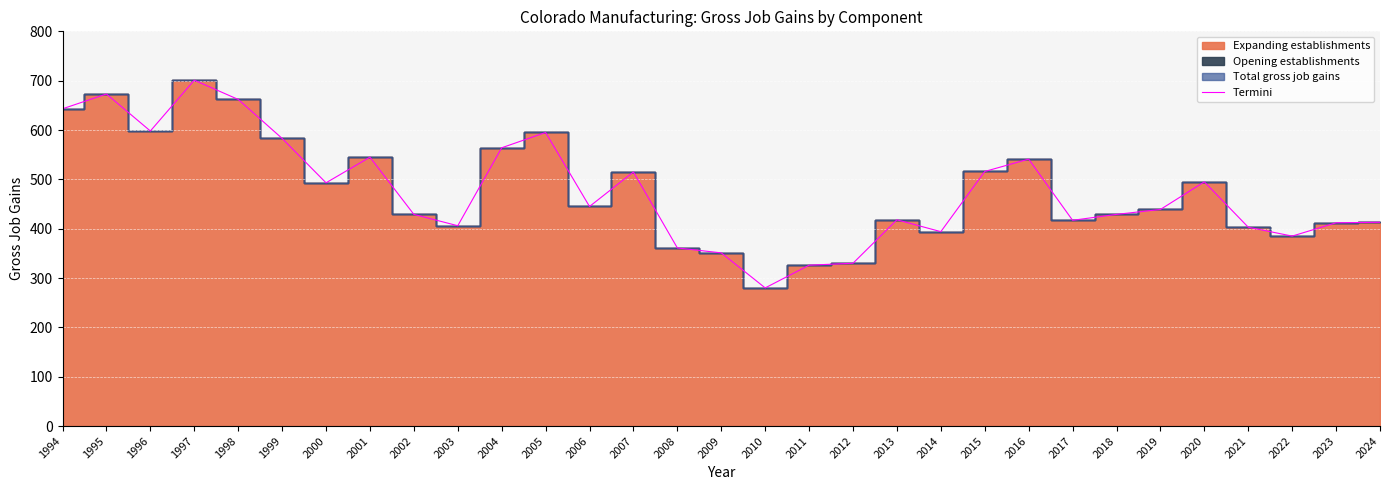

List the labels in order of value, largest first.

1997, 1995, 1998, 1994, 1996, 2005, 1999, 2004, 2001, 2016, 2015, 2007, 2020, 2000, 2006, 2019, 2002, 2018, 2013, 2017, 2024, 2023, 2003, 2021, 2014, 2022, 2008, 2009, 2012, 2011, 2010